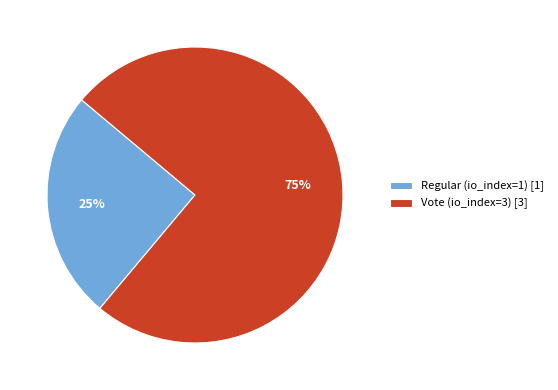

What percentage is the Vote (io_index=3) slice, to the nearest percent?

75%